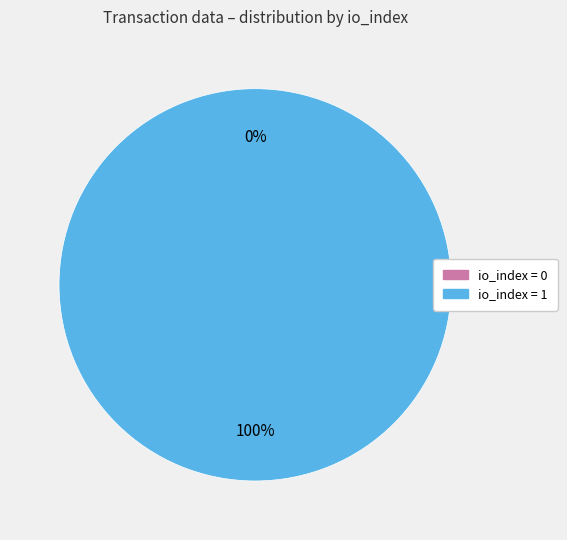

What percentage is the io_index=1 slice, to the nearest percent?

100%